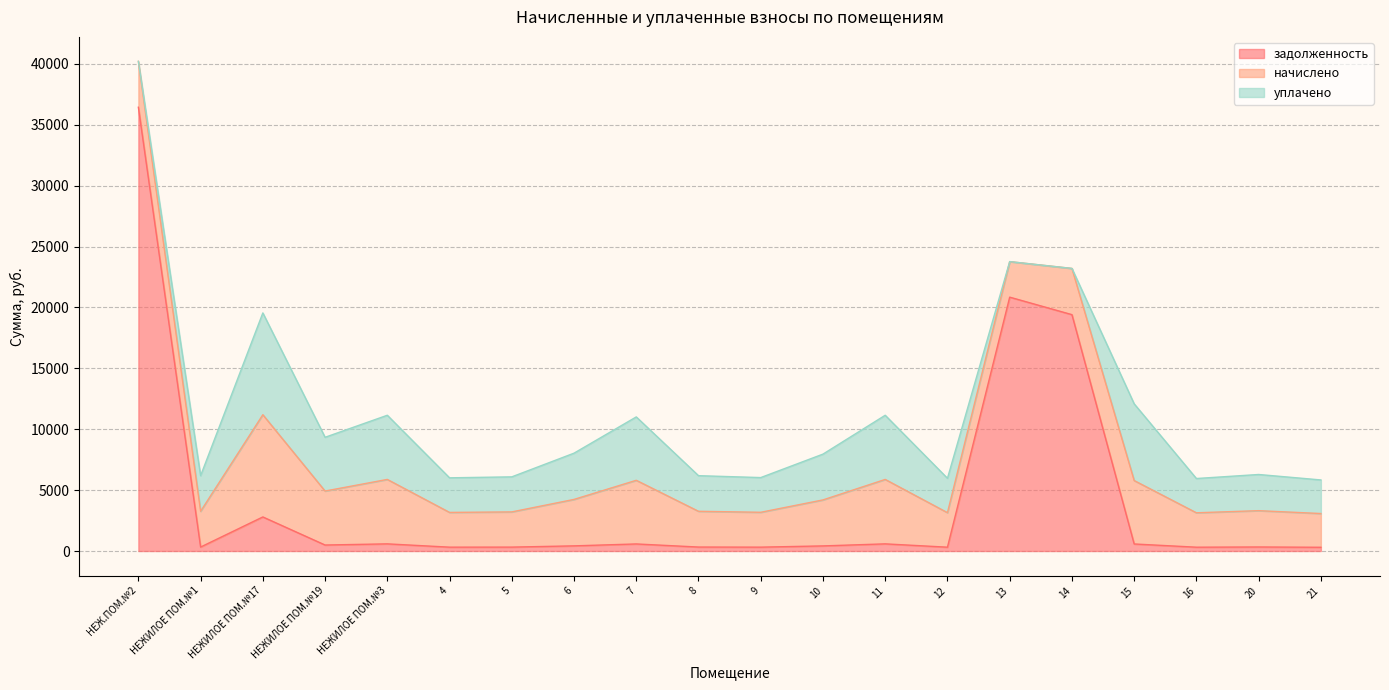

What value does the задолженность series have at НЕЖИЛОЕ ПОМ.№1?

326.3